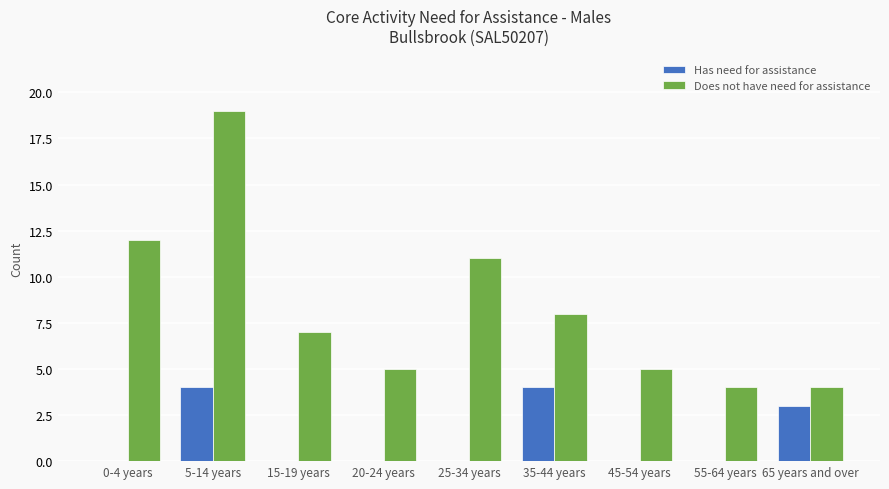

Reading right to left, what are all the values shown in this chart?

Has need for assistance: 65 years and over=3	55-64 years=0	45-54 years=0	35-44 years=4	25-34 years=0	20-24 years=0	15-19 years=0	5-14 years=4	0-4 years=0
Does not have need for assistance: 65 years and over=4	55-64 years=4	45-54 years=5	35-44 years=8	25-34 years=11	20-24 years=5	15-19 years=7	5-14 years=19	0-4 years=12